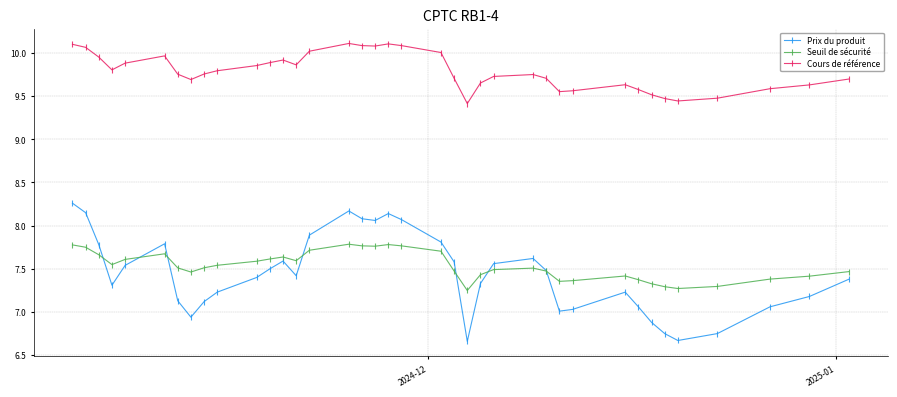

Which series has the largest range (max minus min)?

Prix du produit